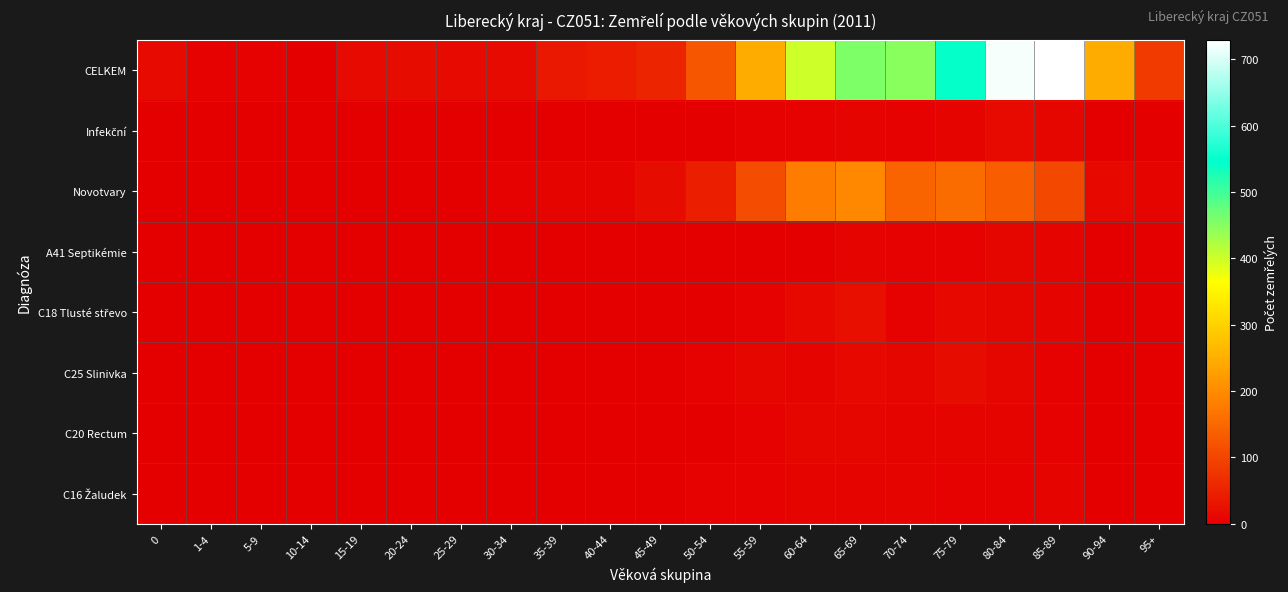

Rank the series at 45-49 from highest to lowest value.

CELKEM, Novotvary, C25 Slinivka, C20 Rectum, C16 Žaludek, Infekční, A41 Septikémie, C18 Tlusté střevo